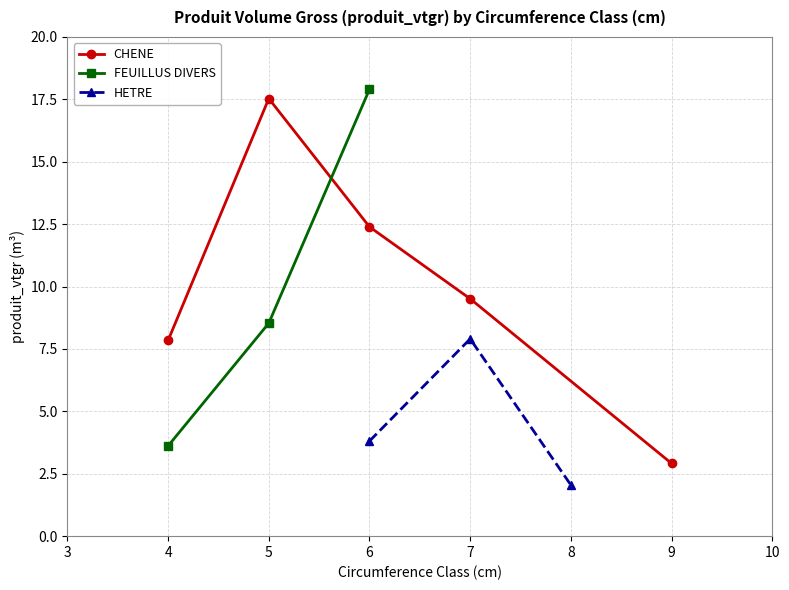

How many data points in CHENE are above 9?

3